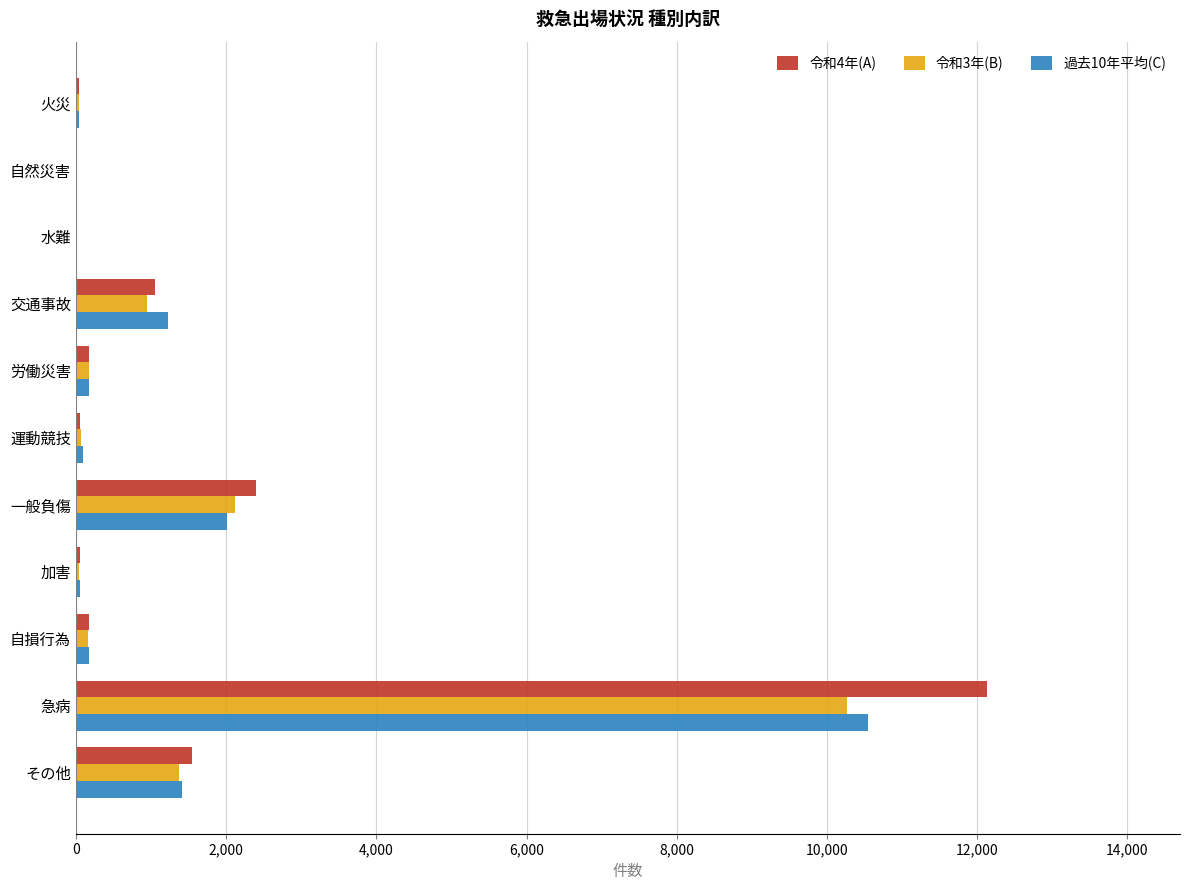

True or false: 過去10年平均(C) has a value of 15417 at 急病.

False